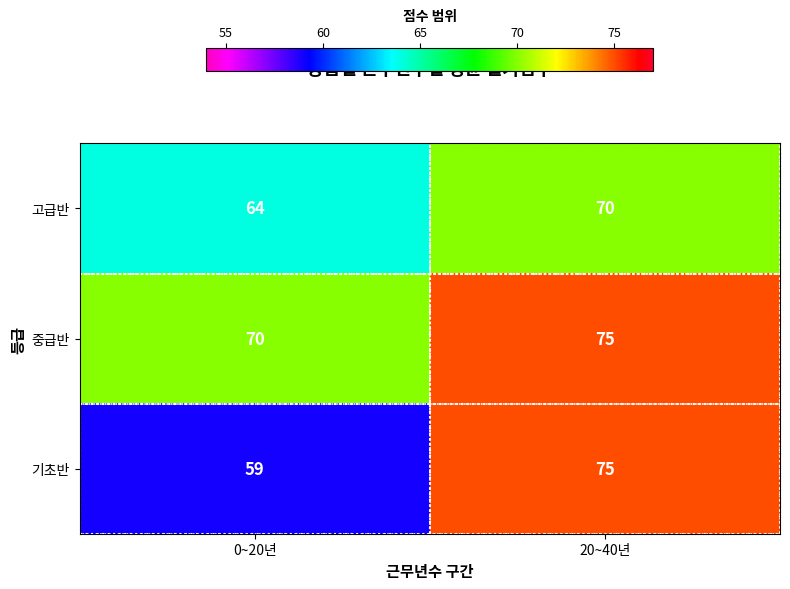

At which label does 기초반 reach its minimum?

0~20년